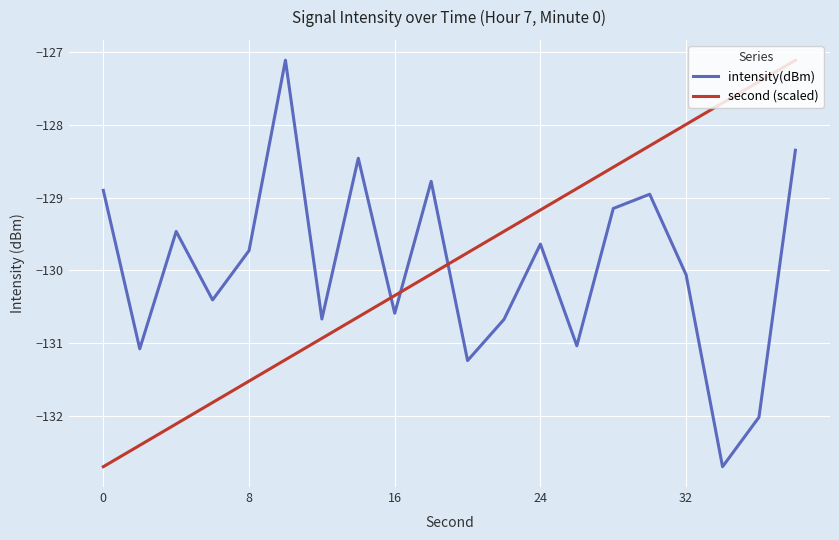

After their last crossing, which series has the higher values: intensity(dBm) or second (scaled)?

second (scaled)